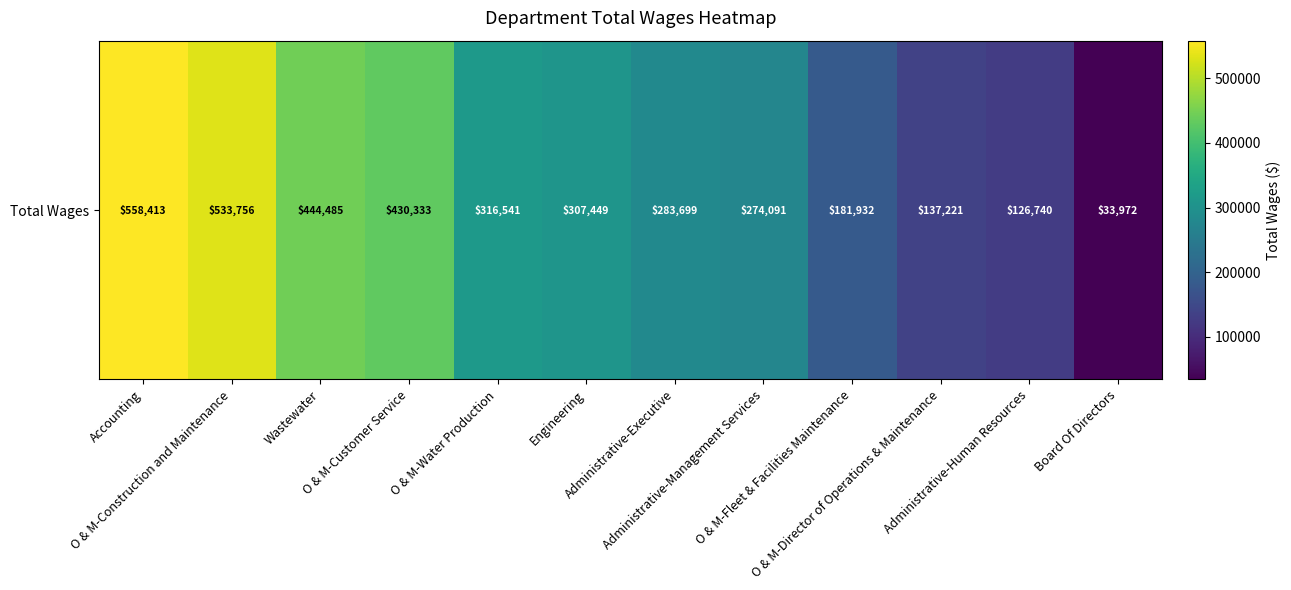

Which category has the lowest value across all series?

Board Of Directors